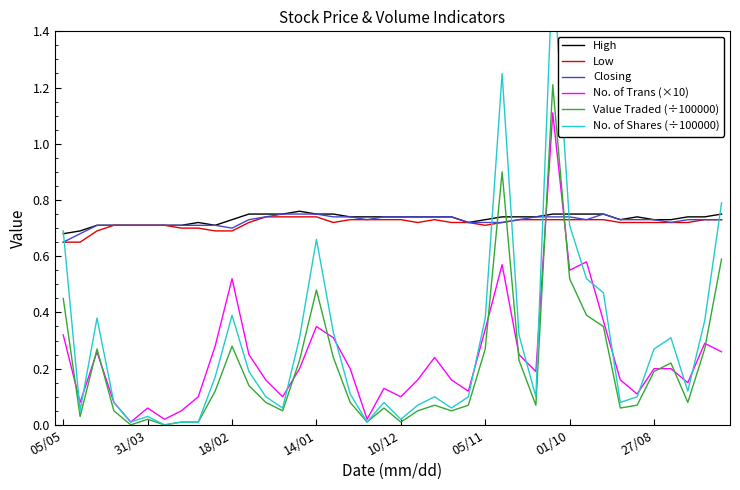

Count the High values in the range 0 to 1.

40